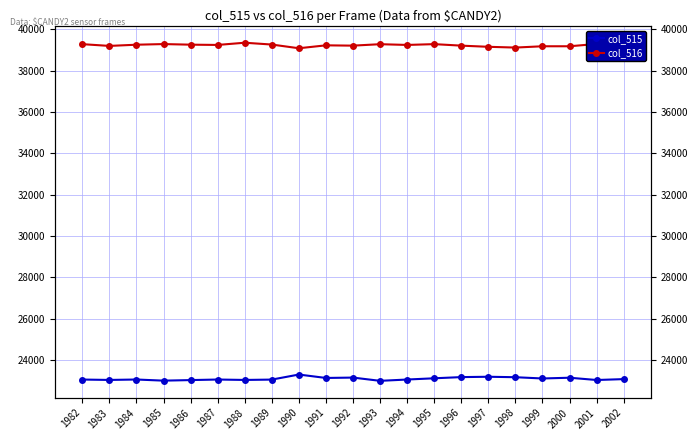

What are all the series names shown in the legend?

col_515, col_516